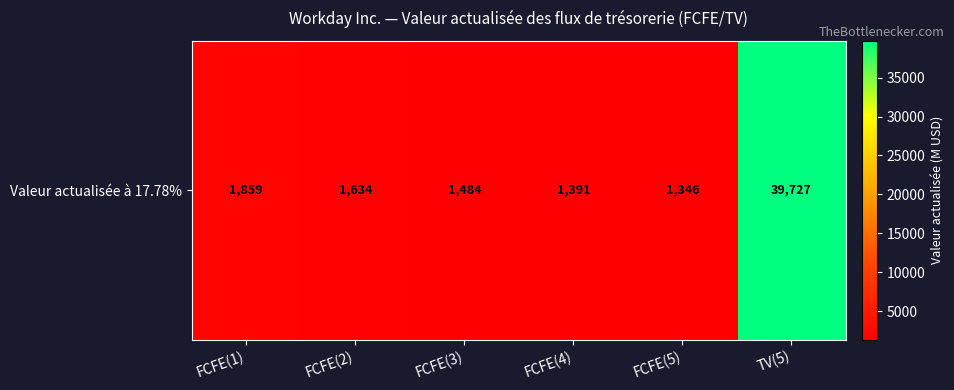

Reading left to right, list all the values displayed in this chart.

1859	1634	1484	1391	1346	39727